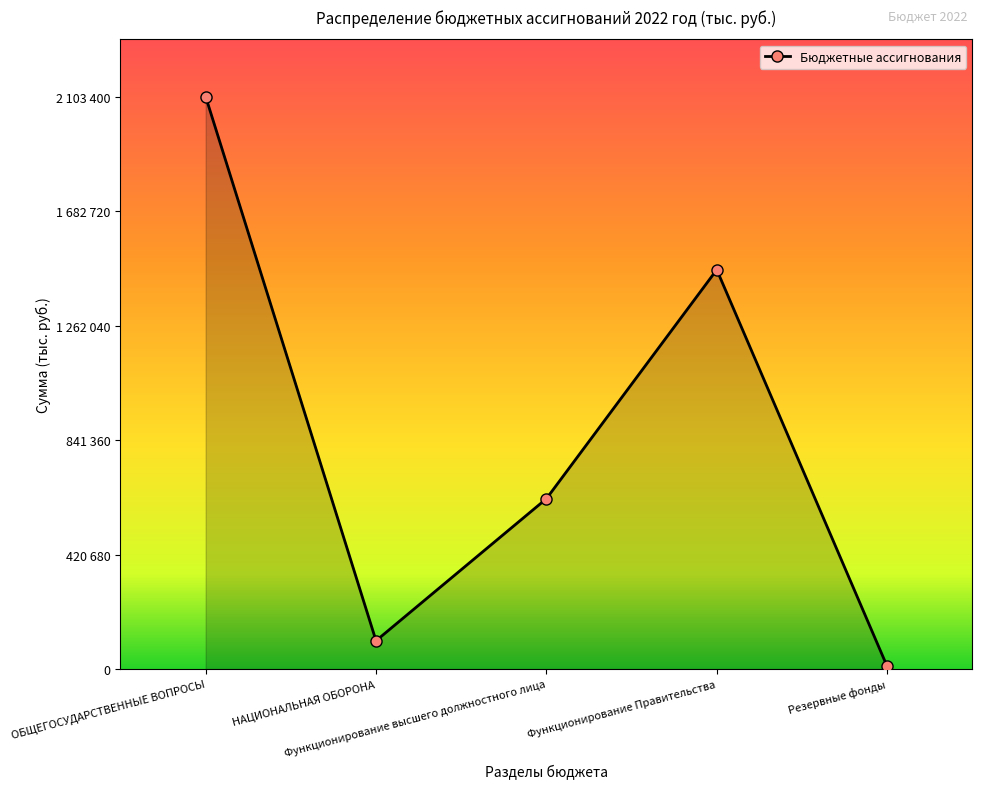

What is the sum of the values at Резервные фонды and ОБЩЕГОСУДАРСТВЕННЫЕ ВОПРОСЫ?

2113400